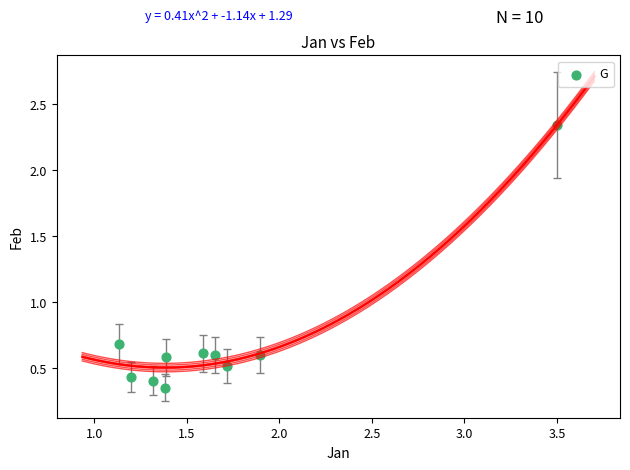

What Y value in the scatter plot is closest to 1?

0.7